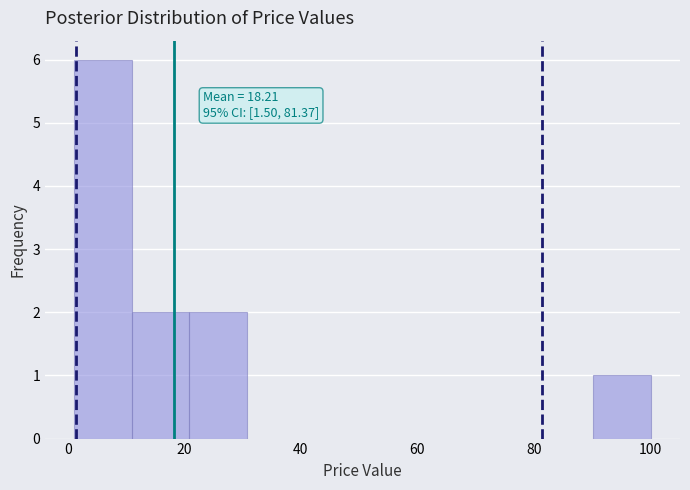

Which range on the x-axis has the tallest bar?

2 to 10